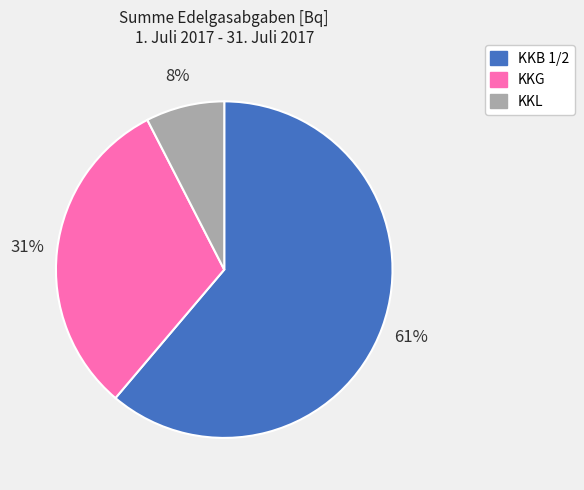

The KKL slice represents 8% of the pie. True or false?

True